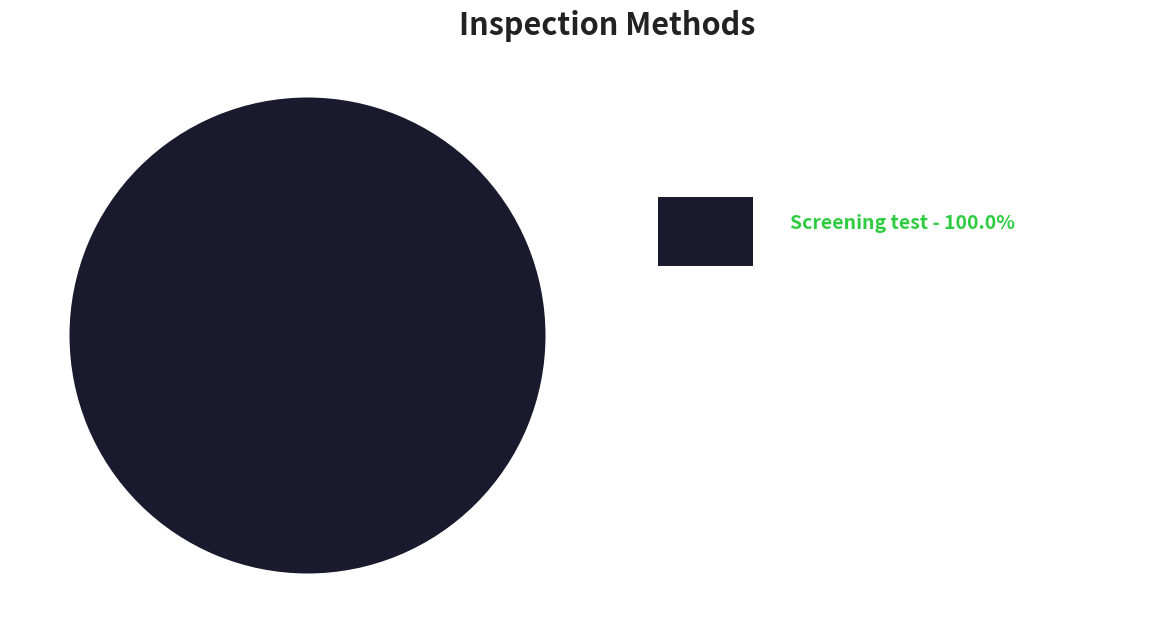

Is there a majority slice in this chart?

Yes